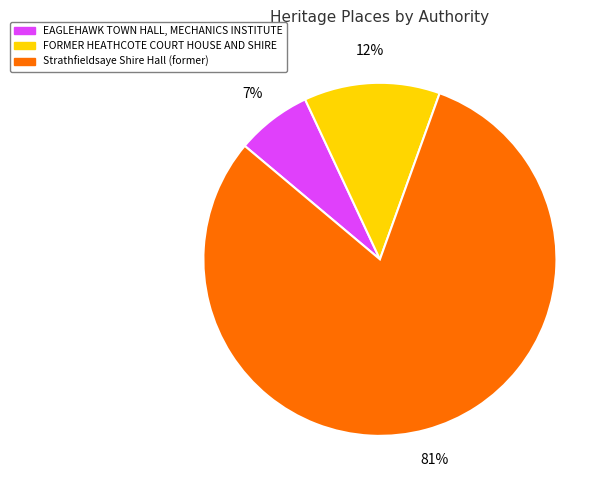

True or false: EAGLEHAWK TOWN HALL, MECHANICS INSTITUTE accounts for 1% of the total.

False